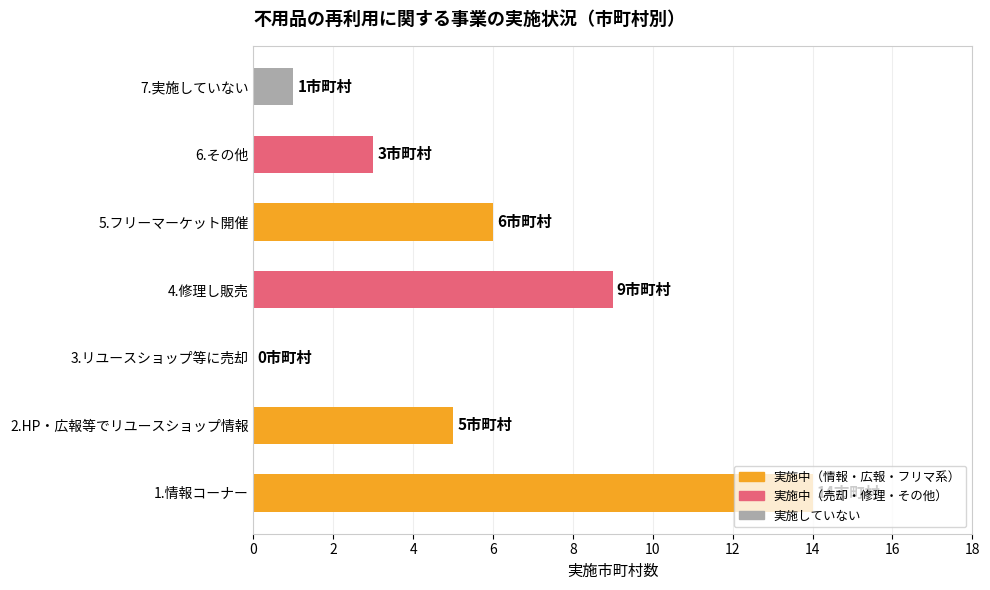

Approximately how many times larger is the value at 5.フリーマーケット開催 compared to 4.修理し販売?

0.7